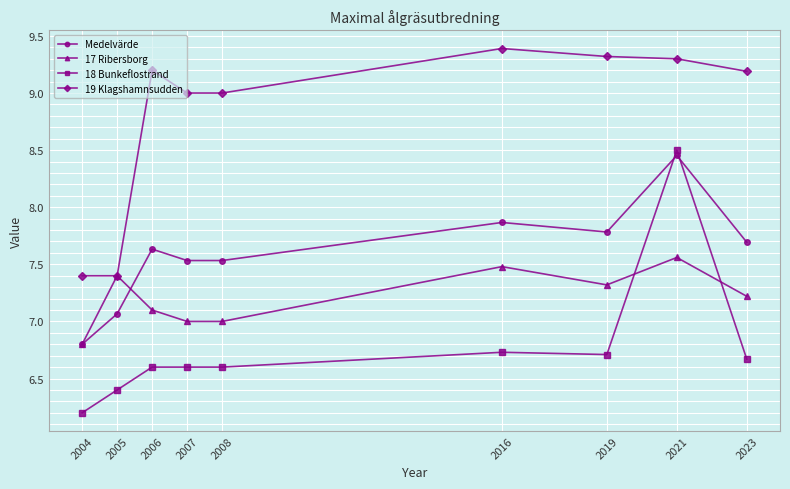

True or false: Medelvärde has more than 2 interior local peaks.

True